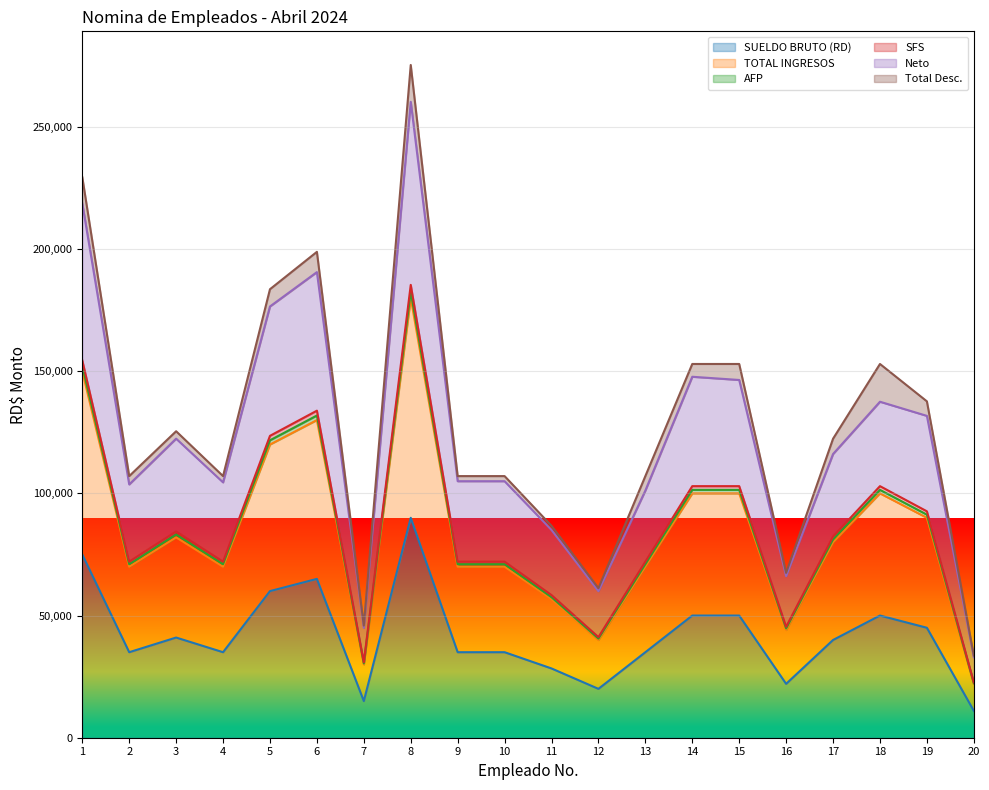

What is the sum of the Neto values at 7 and 11?

130000.0